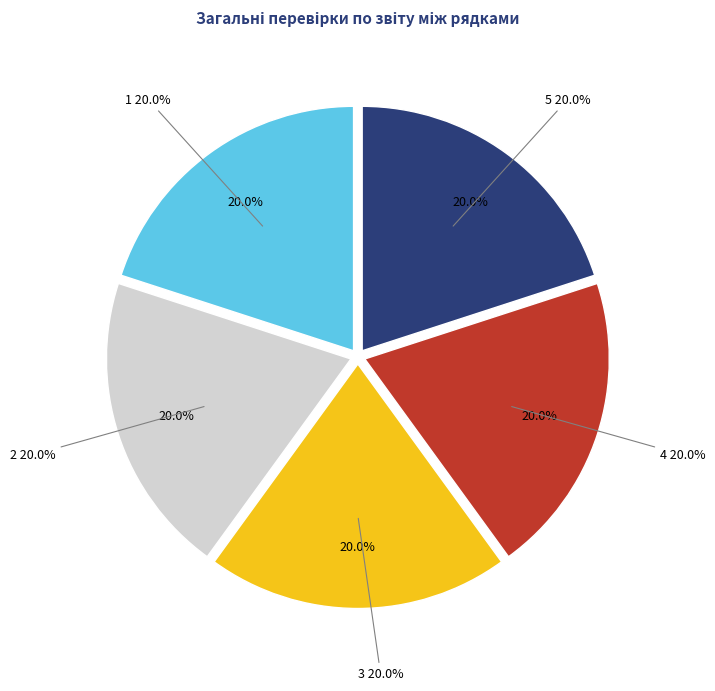

Combined, do 5 and 4 account for over 50%?

No